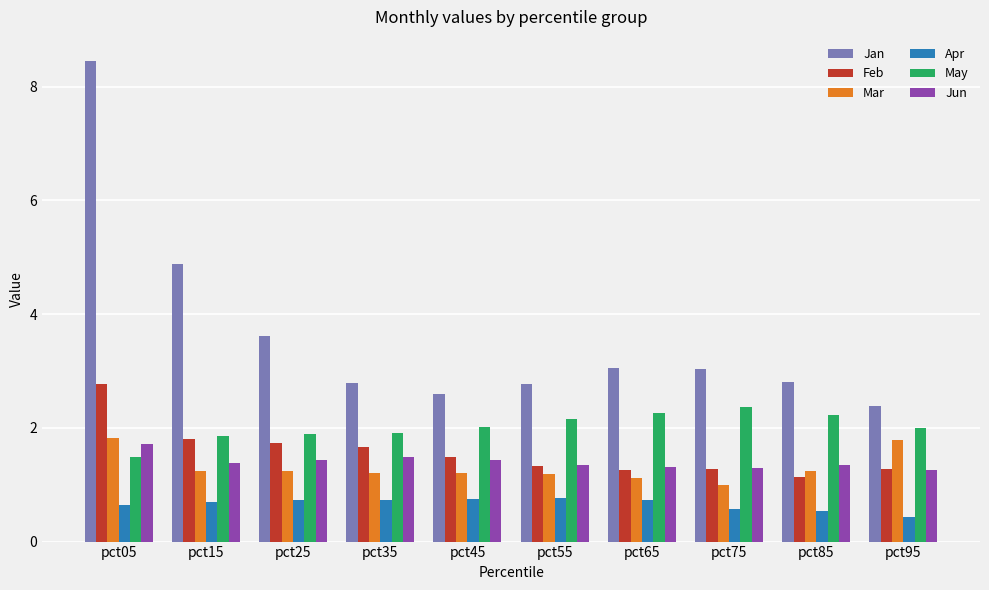

At which category is the sum across all series the highest?

pct05